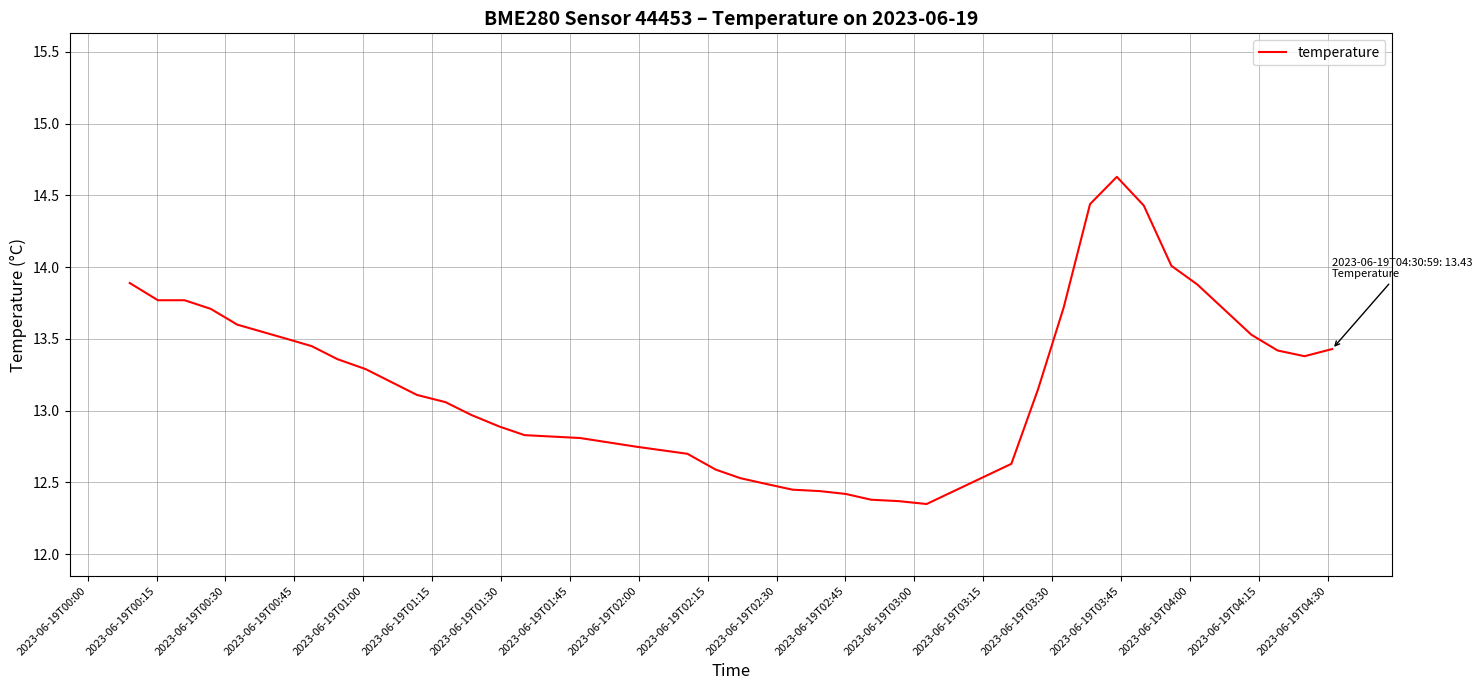

What is the greatest value displayed?

14.6